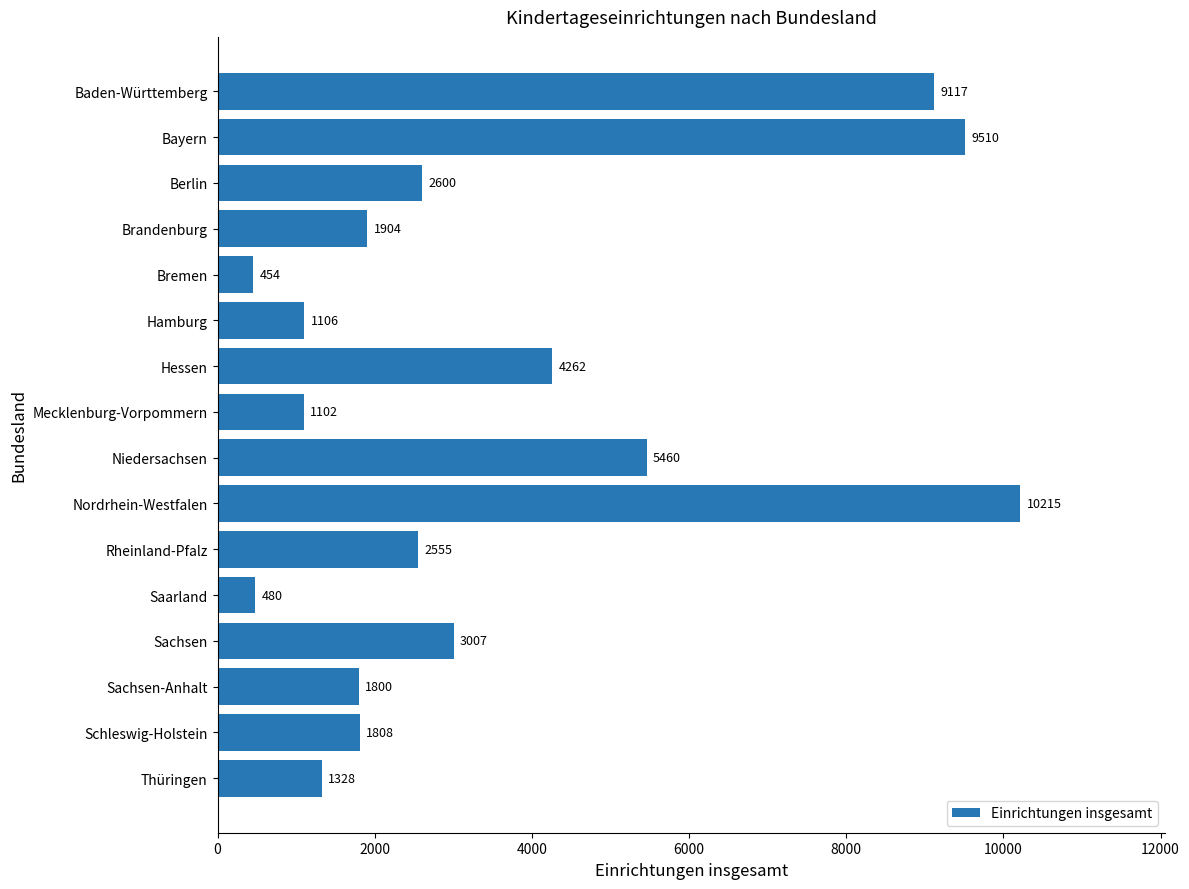

Which category has the highest value across all series?

Nordrhein-Westfalen